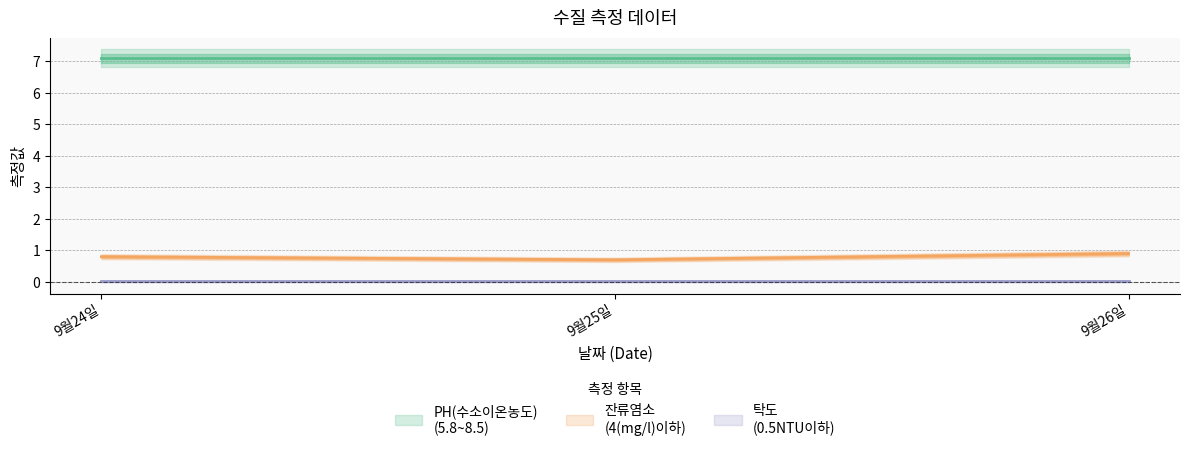

Reading left to right, transcribe all the data shown in this chart.

잔류염소
(4(mg/l)이하): 9월24일=0.8	9월25일=0.7	9월26일=0.9
PH(수소이온농도)
(5.8~8.5): 9월24일=7.1	9월25일=7.1	9월26일=7.1
탁도
(0.5NTU이하): 9월24일=0.0	9월25일=0.0	9월26일=0.0